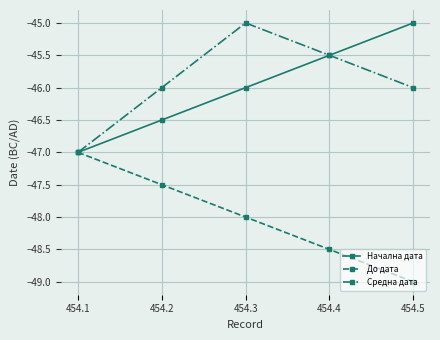

Reading left to right, what are all the values shown in this chart?

Начална дата: 454.1=-47.0	454.2=-46.5	454.3=-46.0	454.4=-45.5	454.5=-45.0
До дата: 454.1=-47.0	454.2=-47.5	454.3=-48.0	454.4=-48.5	454.5=-49.0
Средна дата: 454.1=-47.0	454.2=-46.0	454.3=-45.0	454.4=-45.5	454.5=-46.0